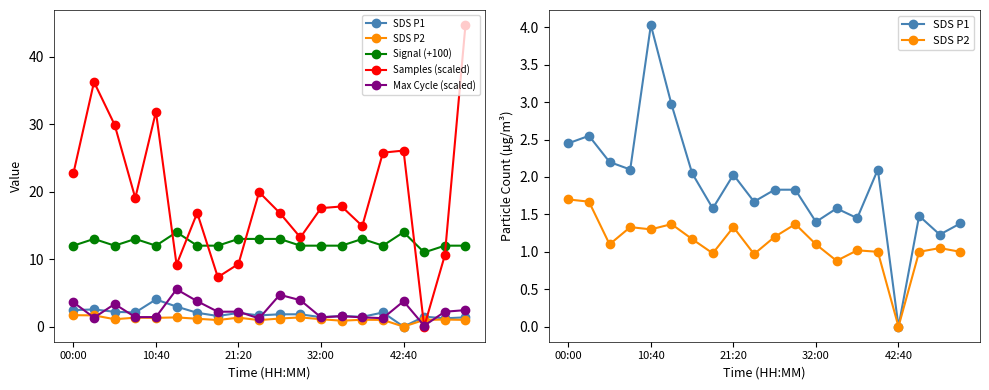

The value of Samples (scaled) at 5 is 9.2. True or false?

True